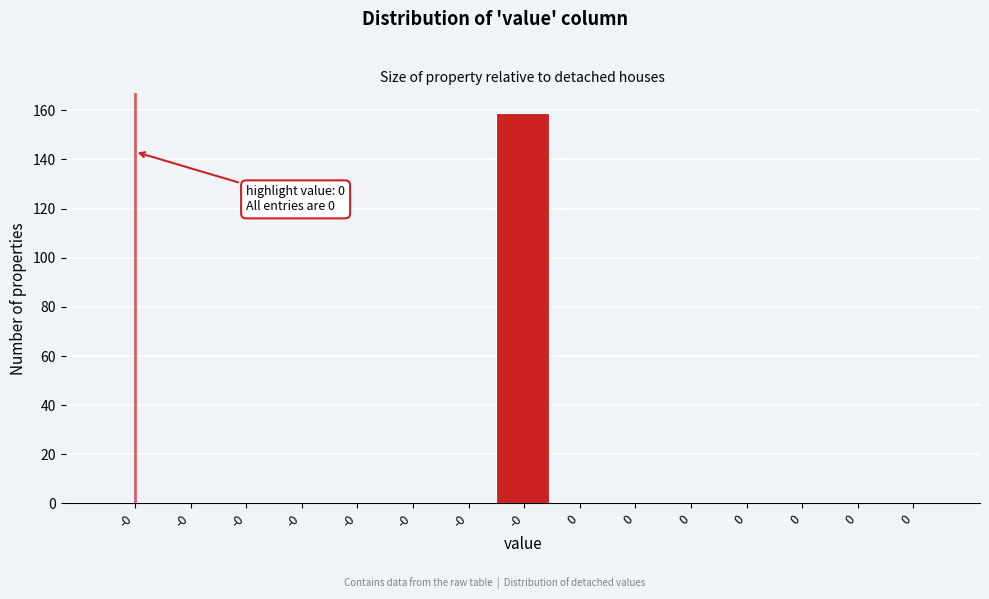

Are the bars horizontal?

No